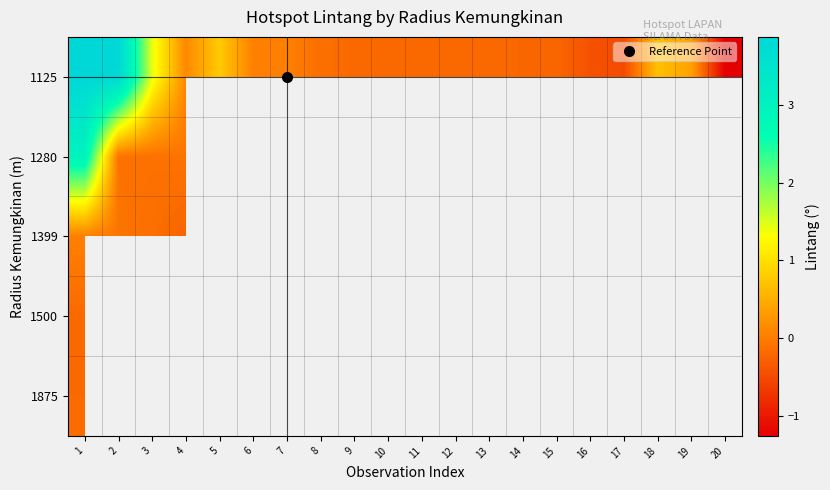

Which series changed the most between 14 and 18?

1125